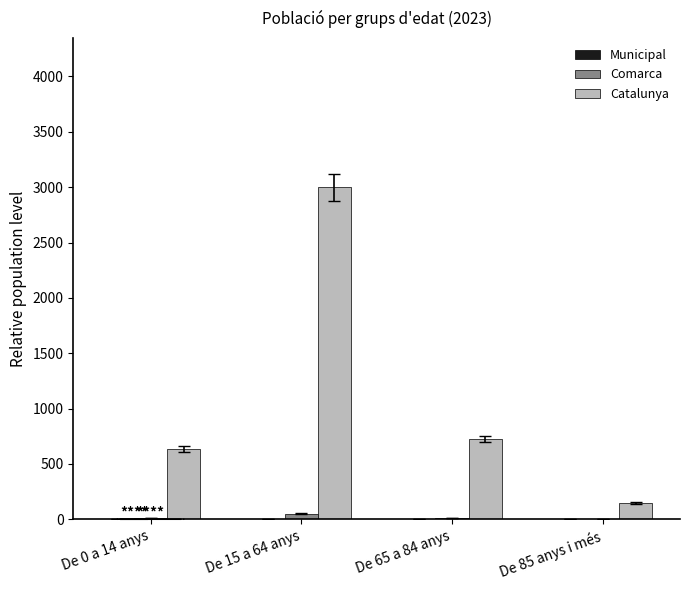

What is the maximum value shown in the chart?

2998.2